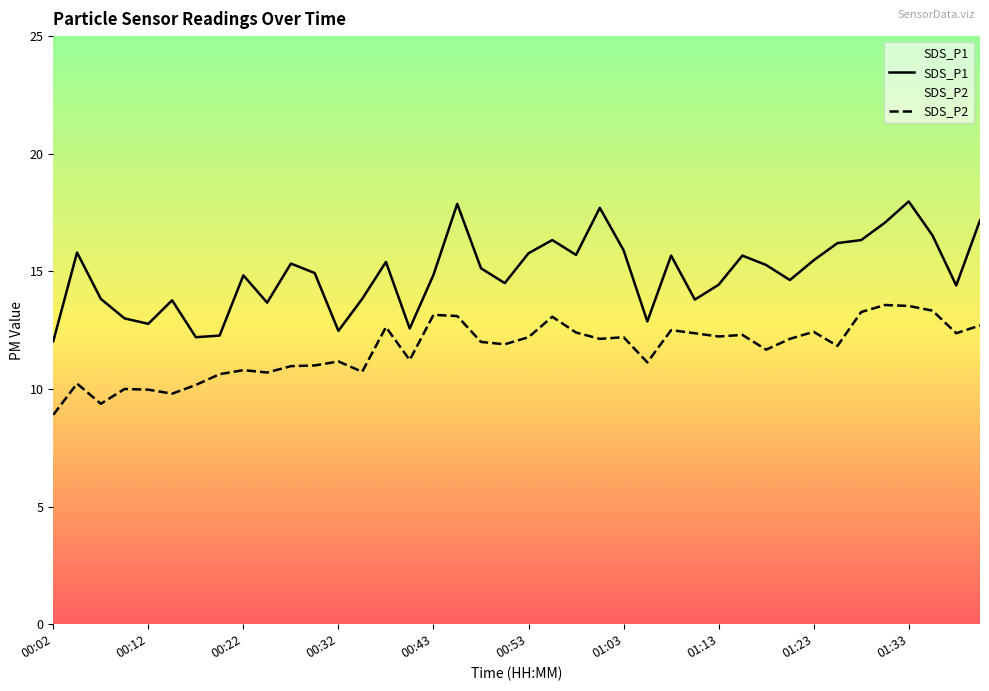

Rank the categories by SDS_P2 value from highest to lowest.

01:30, 01:33, 01:36, 01:28, 00:43, 00:45, 00:55, 01:41, 00:37, 01:08, 01:23, 00:58, 01:10, 01:38, 01:15, 01:13, 00:53, 01:03, 01:00, 01:20, 00:48, 00:50, 01:25, 01:18, 00:40, 00:32, 01:05, 00:30, 00:27, 00:22, 00:35, 00:25, 00:20, 00:04, 00:17, 00:09, 00:12, 00:15, 00:07, 00:02